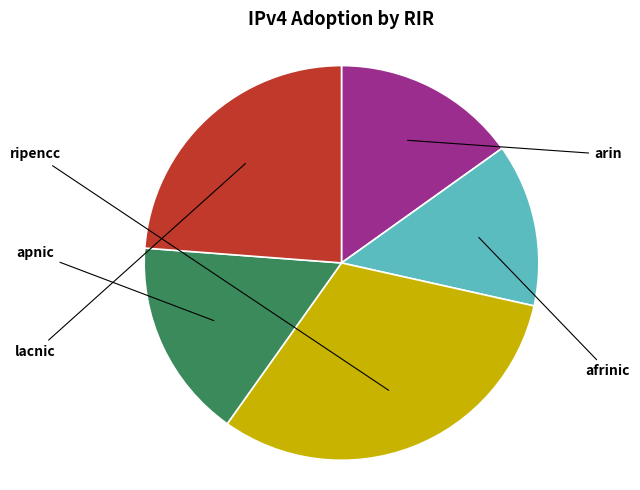

Which slice is the largest?

ripencc